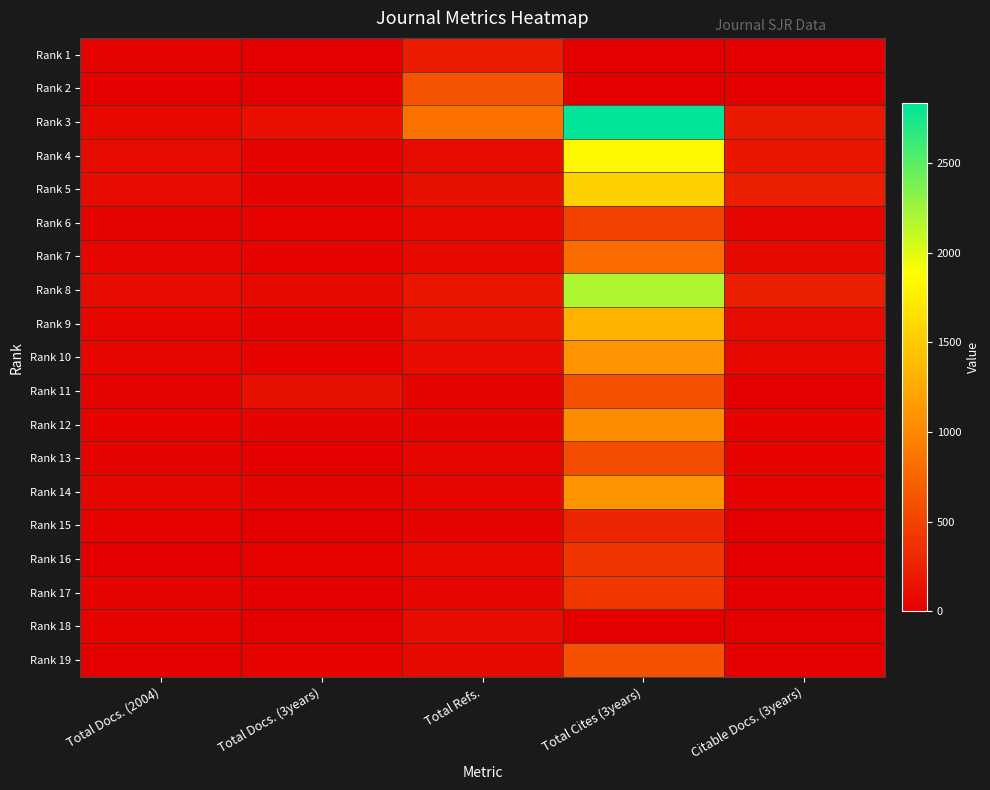

What is the total value across all series at Total Docs. (3years)?

699